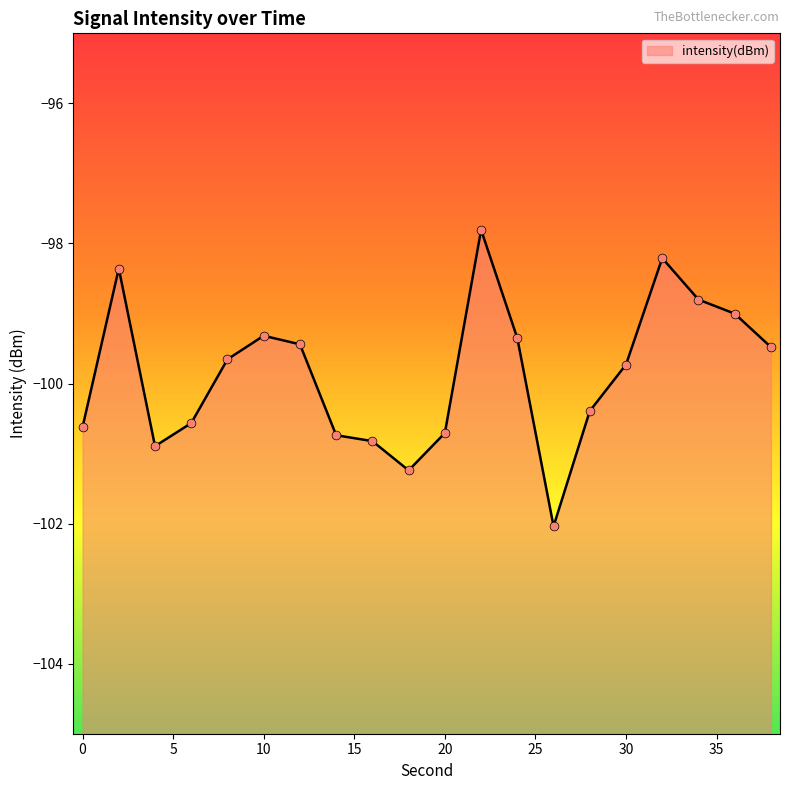

Between 12 and 36, which is larger?

36